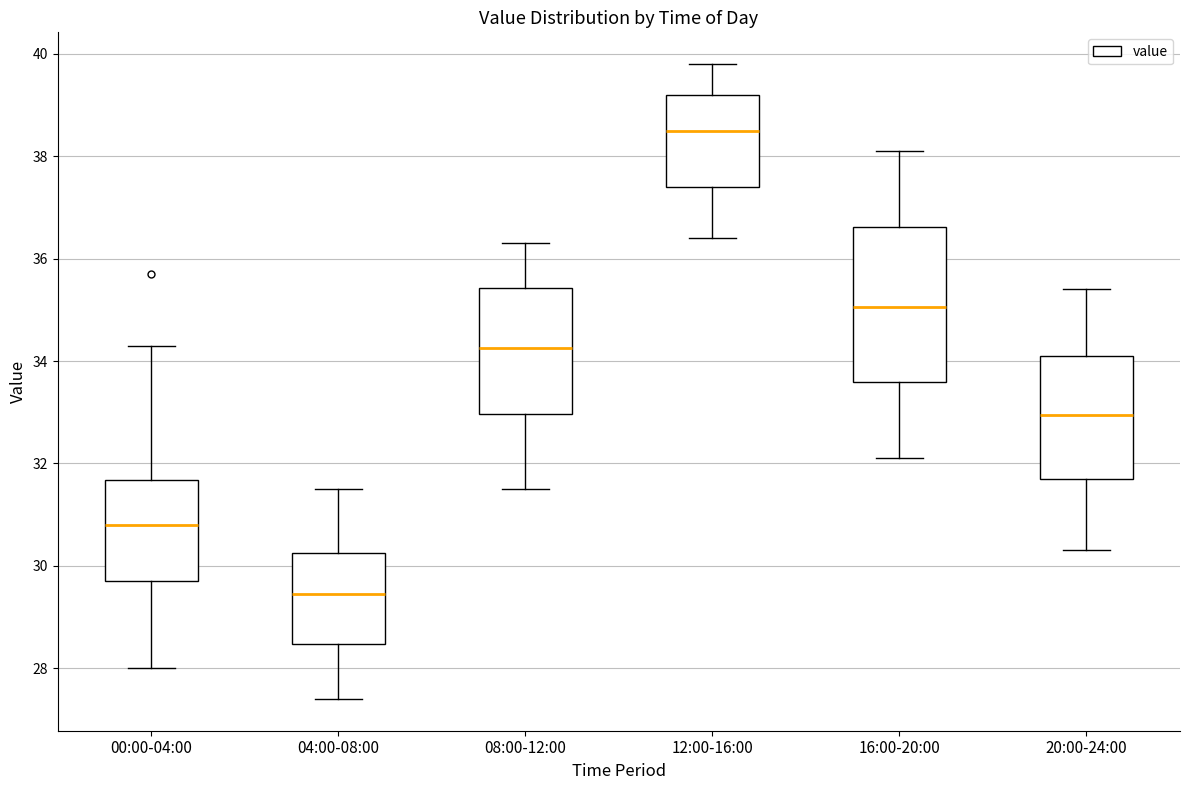

Which box's median line is the highest?

12:00-16:00